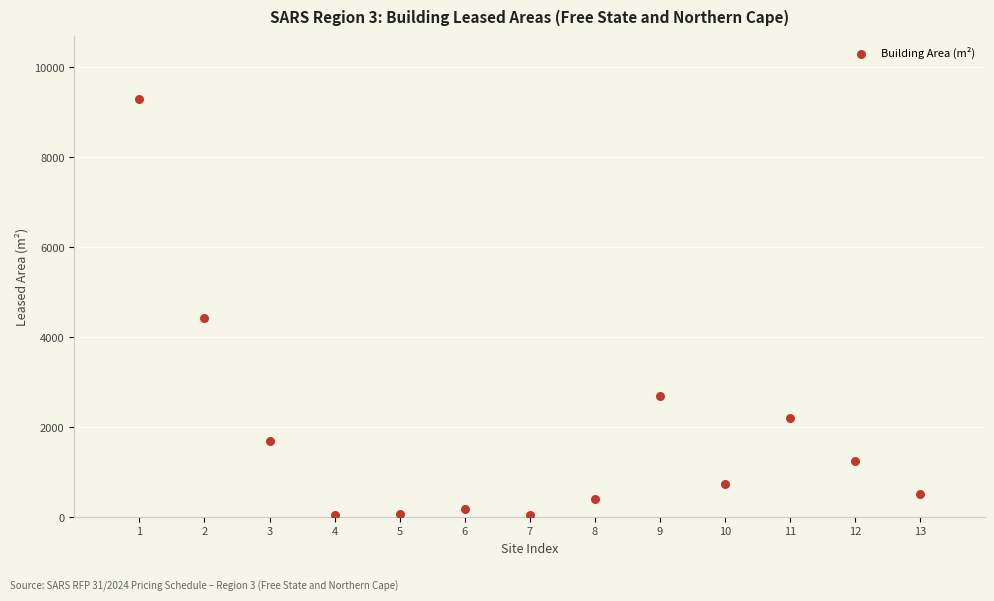

What is the range of Y values (max minus min)?

9249.0